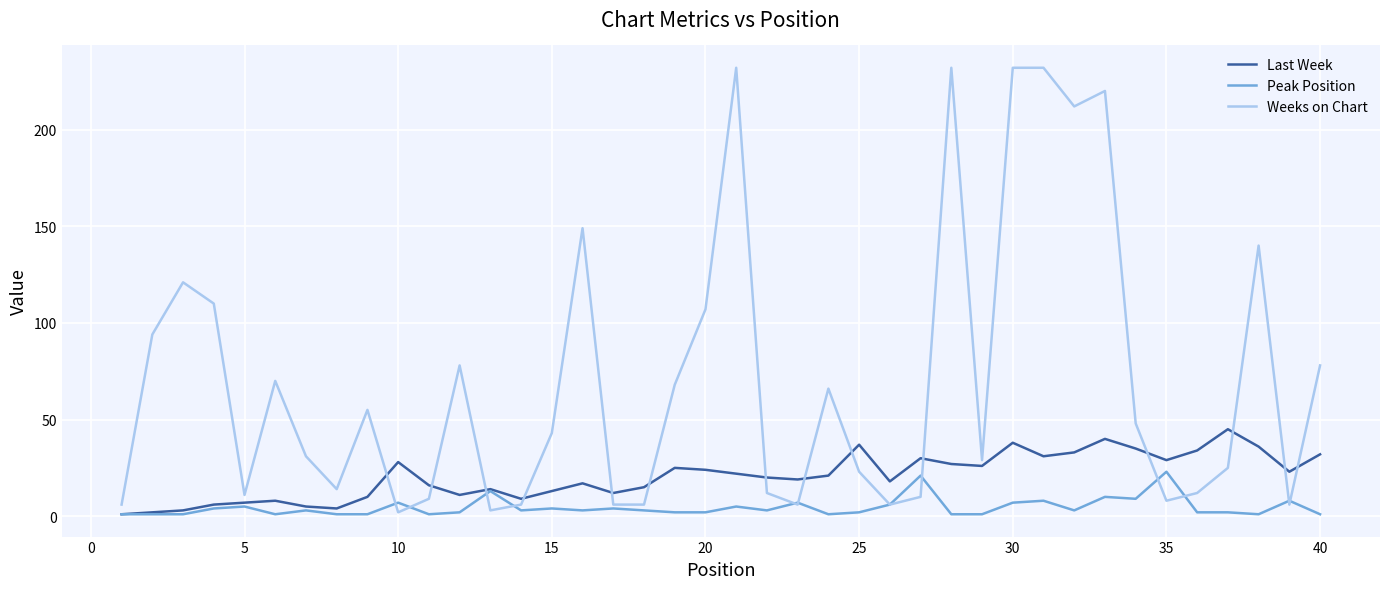

True or false: Weeks on Chart and Last Week intersect in this chart.

True